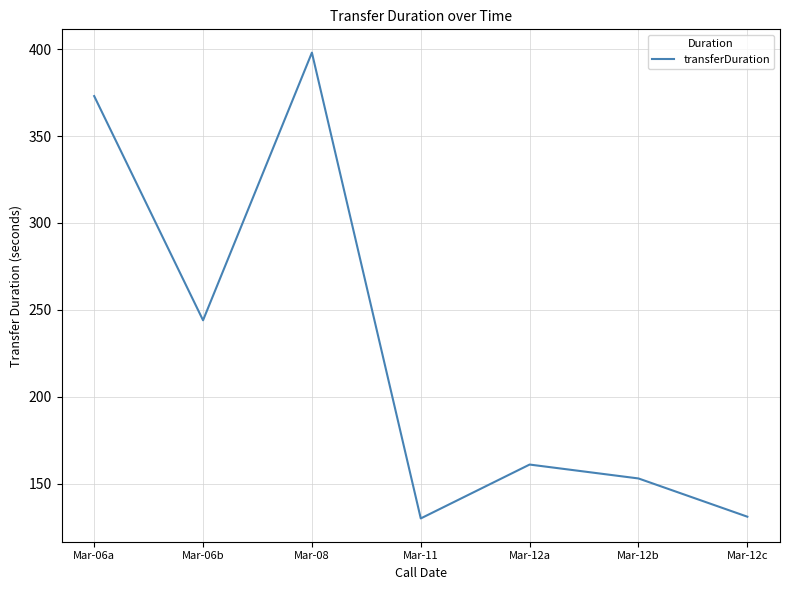

What is the smallest value displayed?

130